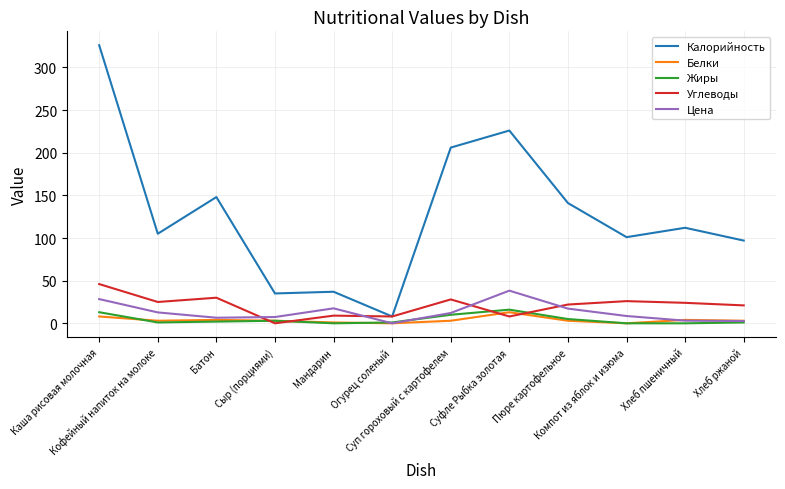

Where is Жиры nearest to the value 8?

Суп гороховый с картофелем